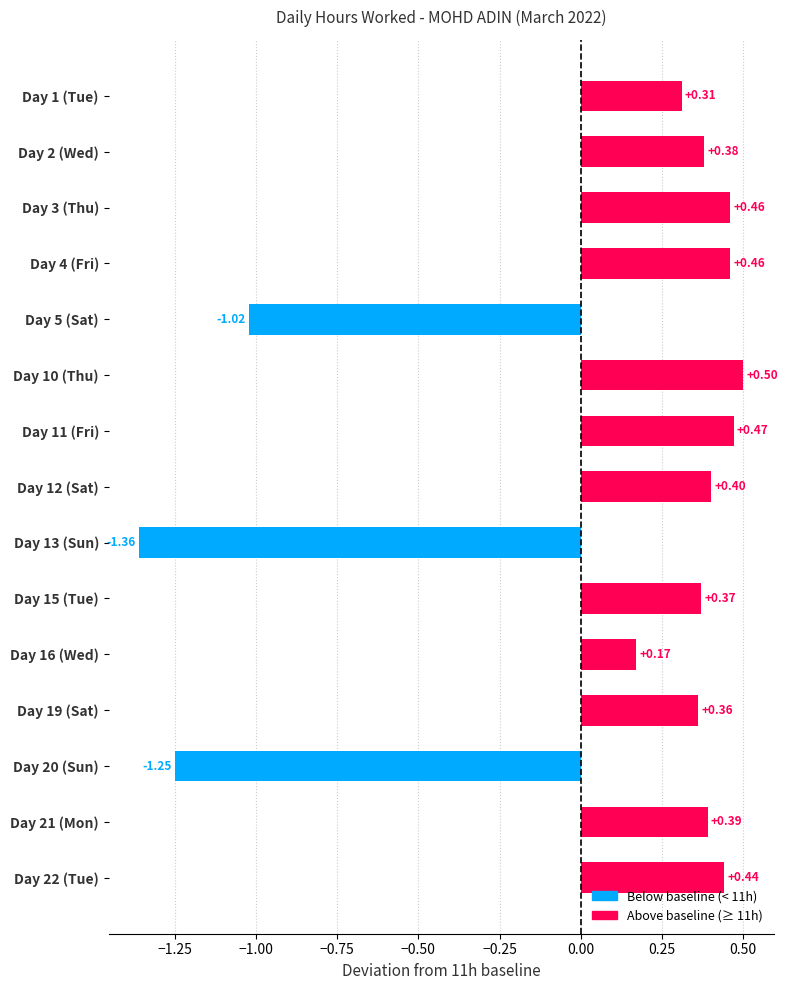

Are the bars horizontal?

Yes